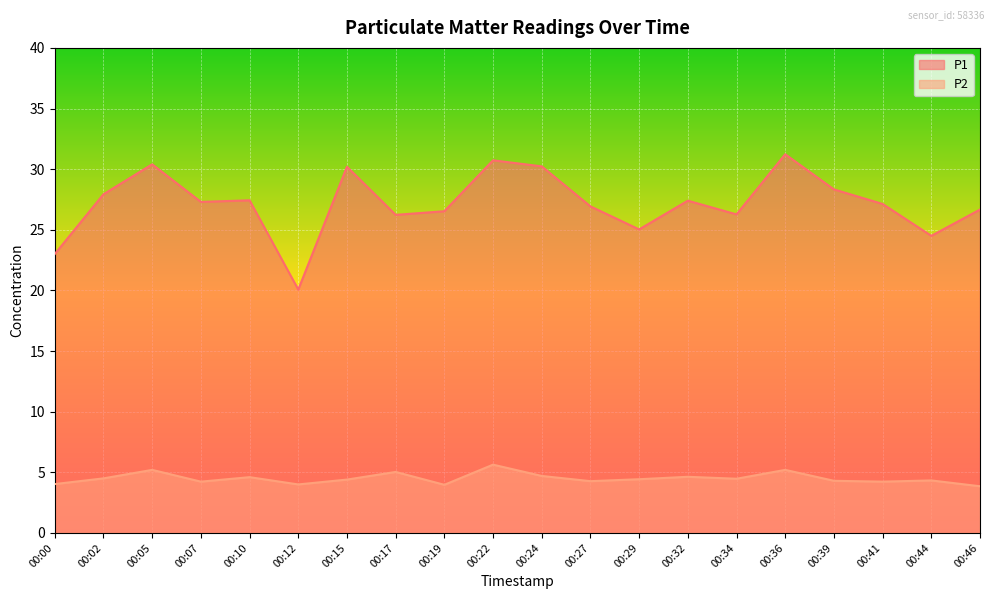

The P1 series shows 27.4 at 00:32. True or false?

True